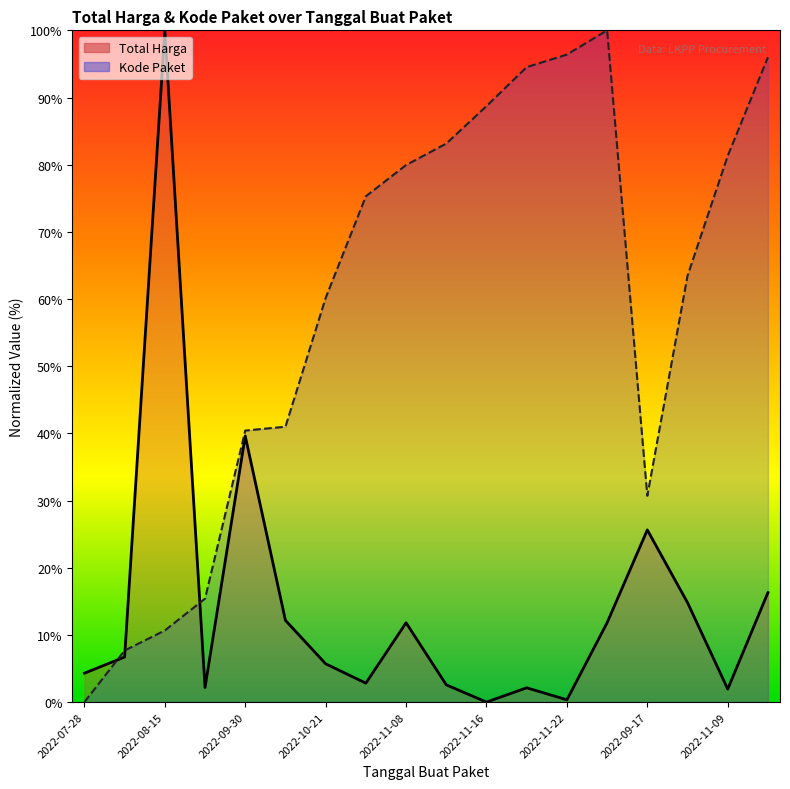

Which series has the largest total across all categories?

Kode Paket